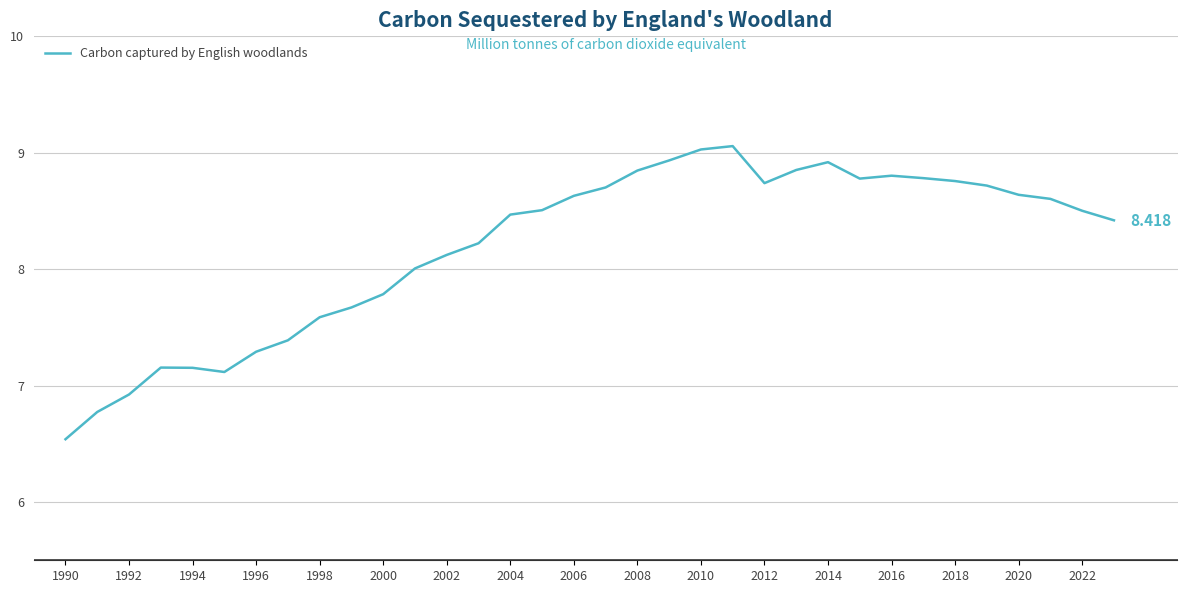

Count the number of data series in this chart.

1